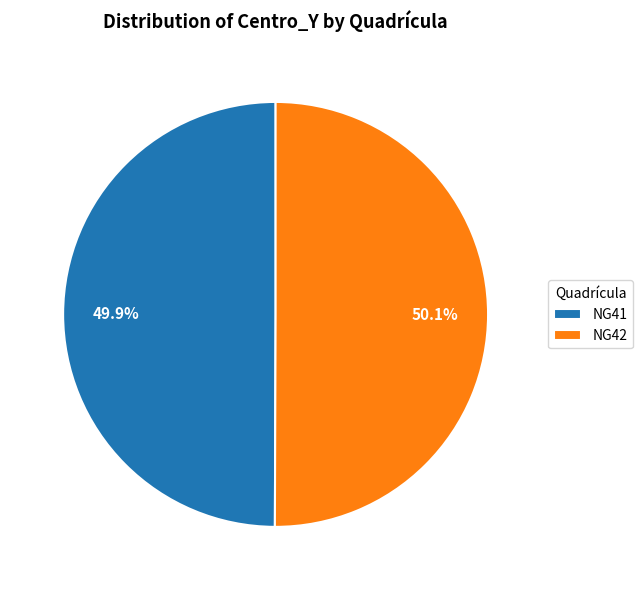

What percentage is the NG42 slice, to the nearest percent?

50%